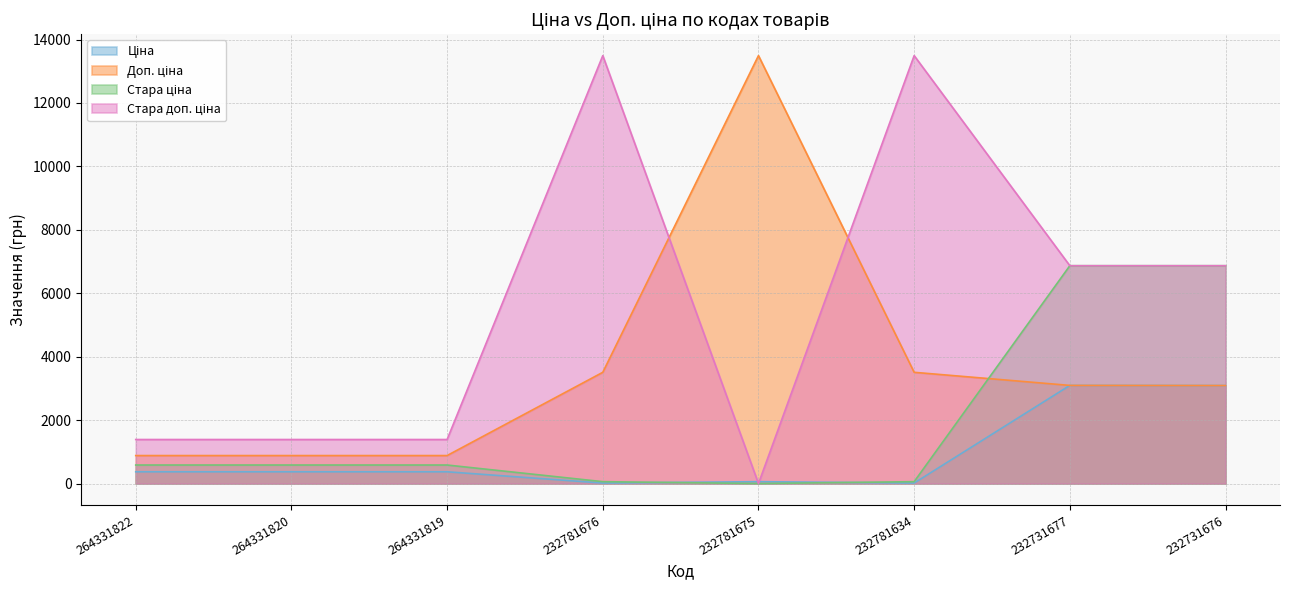

Rank the series by their maximum value, from lowest to highest.

Ціна, Стара ціна, Доп. ціна, Стара доп. ціна